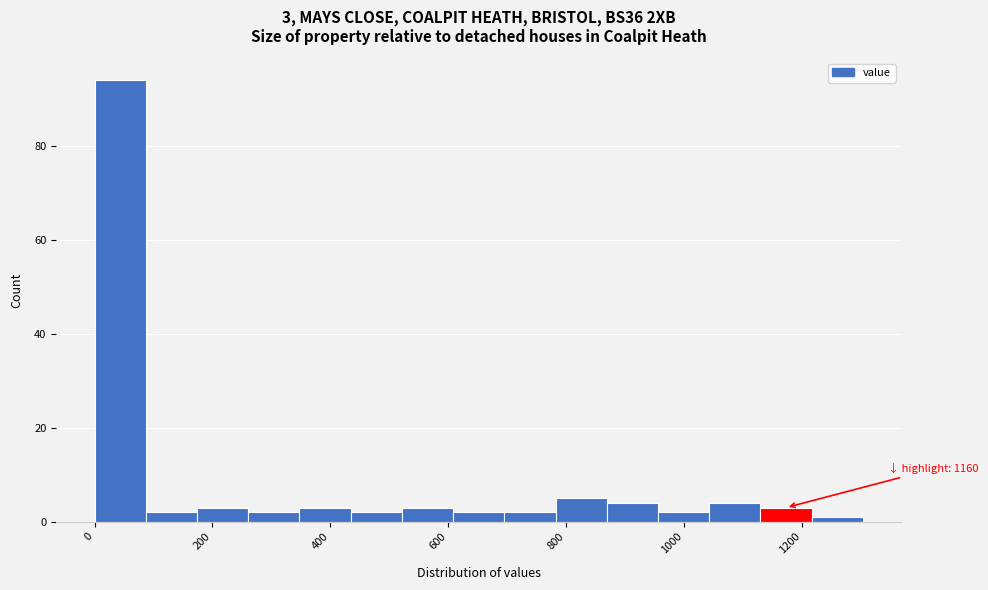

Which range on the x-axis has the tallest bar?

0 to 80